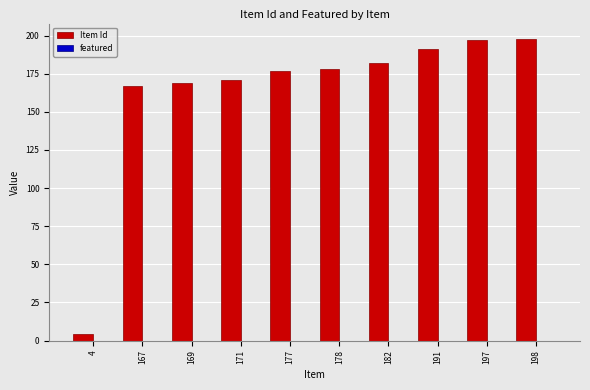

Reading left to right, extract all data points from this chart.

4	167	169	171	177	178	182	191	197	198